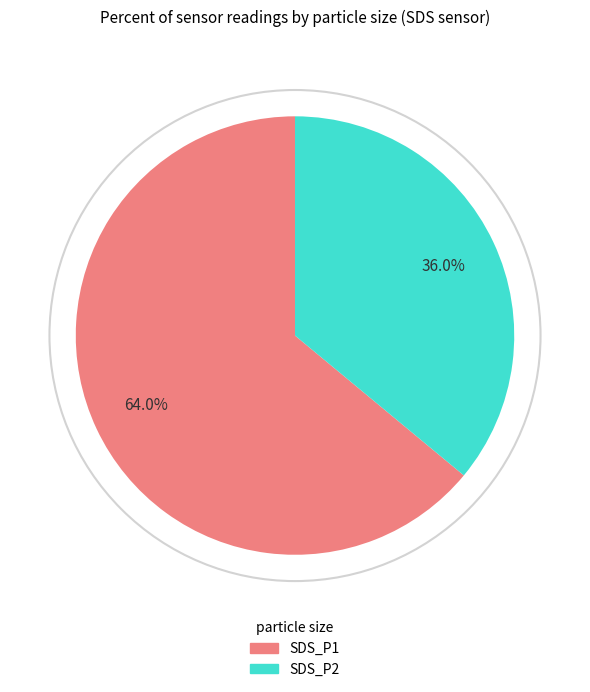

What is the ratio of the value at SDS_P2 to the value at SDS_P1?

0.6